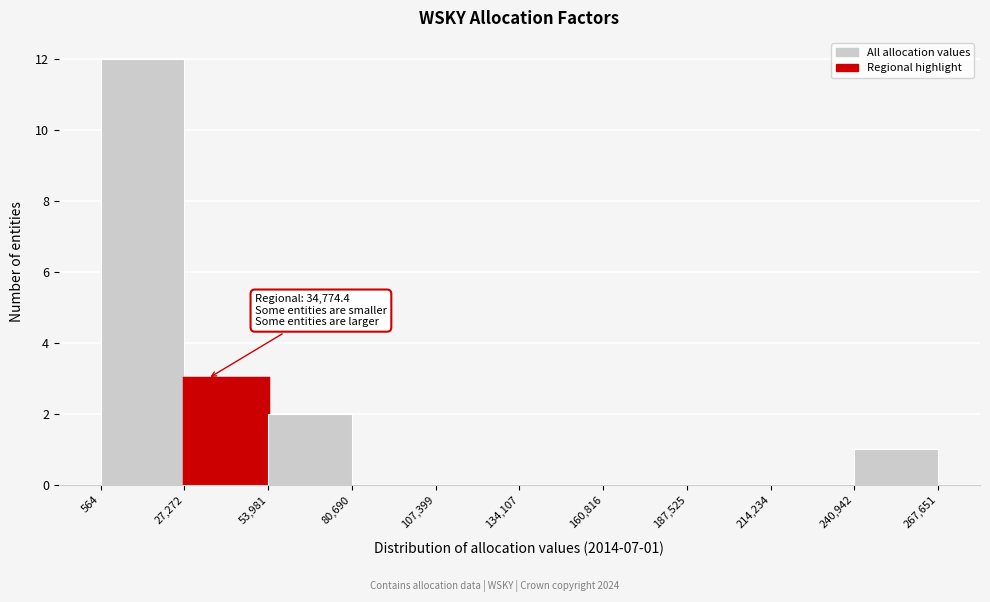

Over which range of the x-axis is the bar tallest?

564 to 27,272